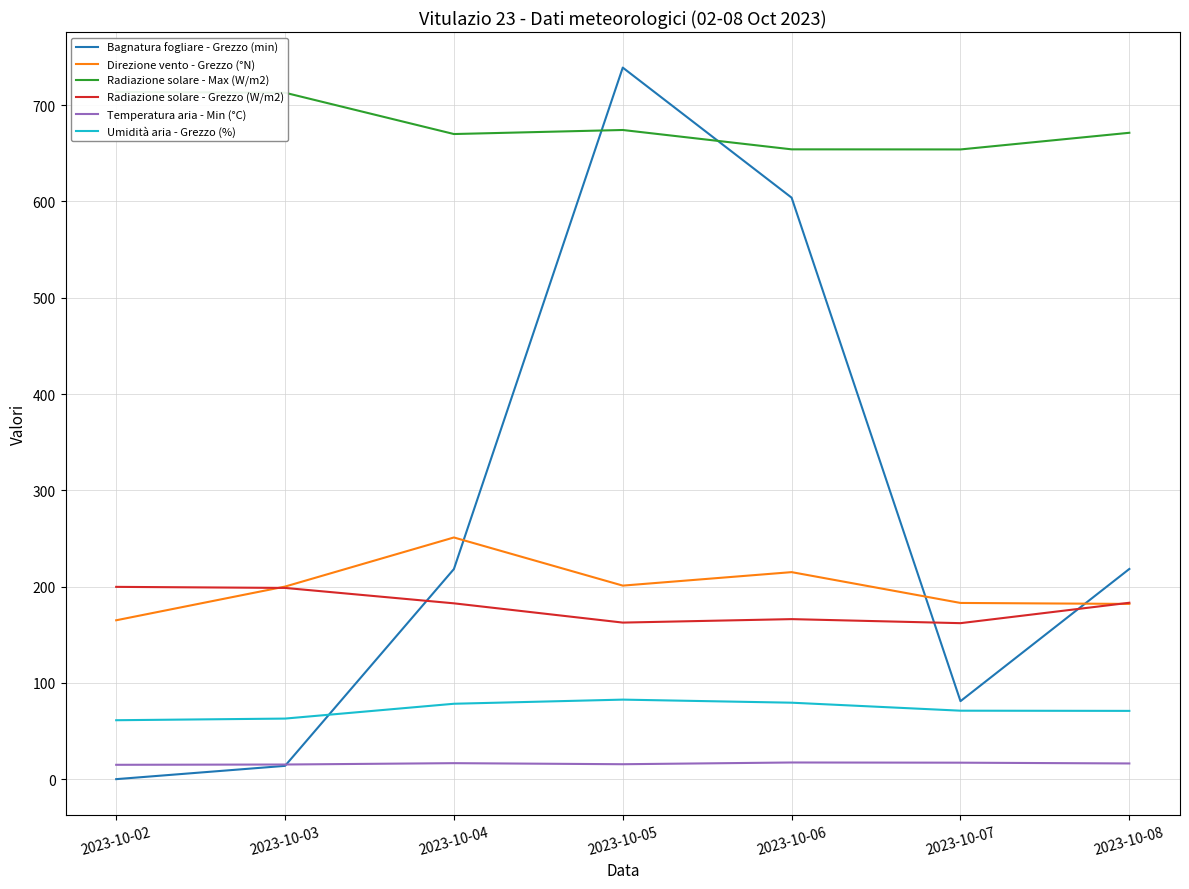

Is this an area chart (filled region under the line)?

No